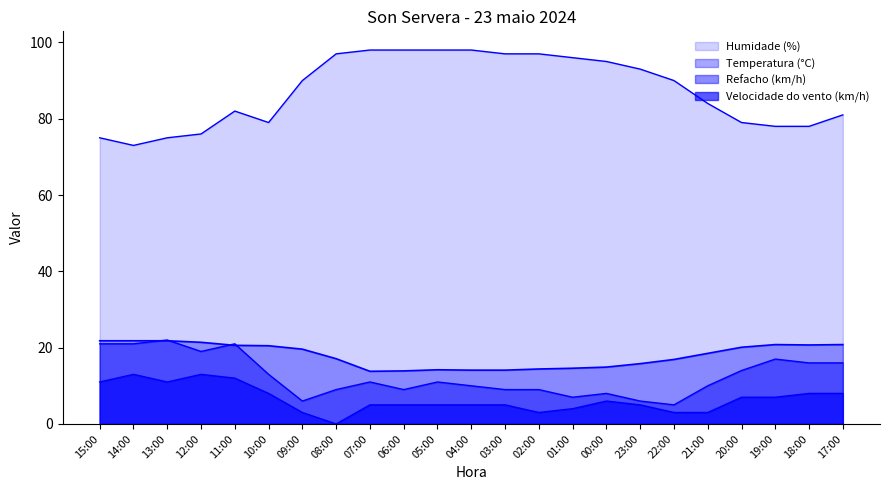

What position from the right is 18:00?

2